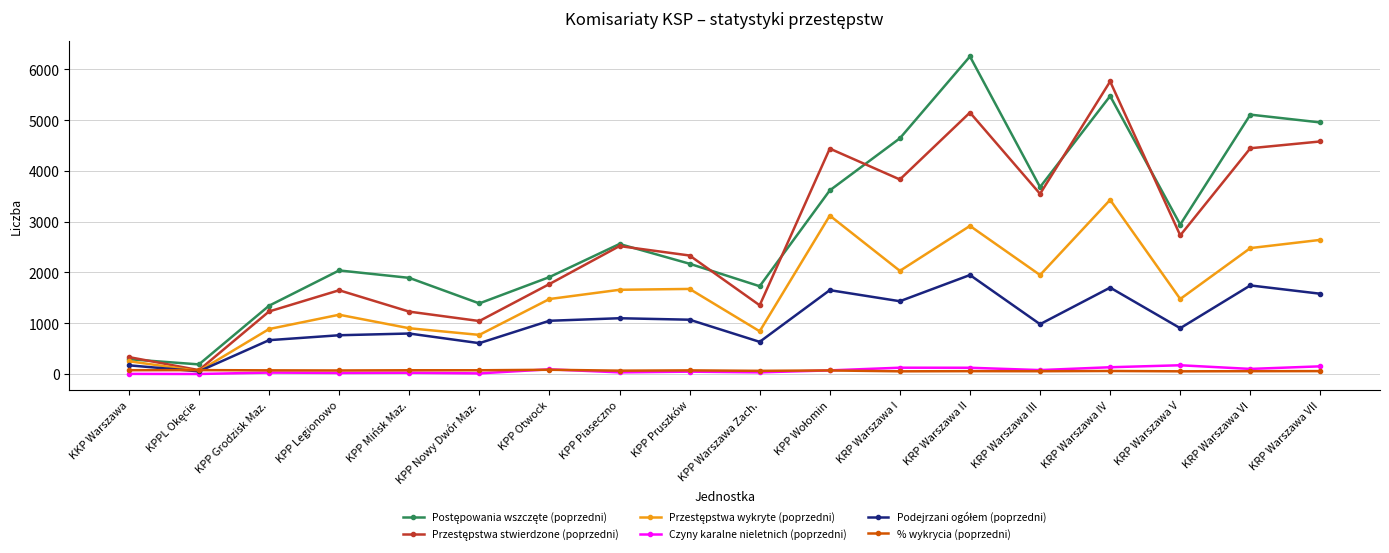

Which category has the highest value across all series?

KRP Warszawa II